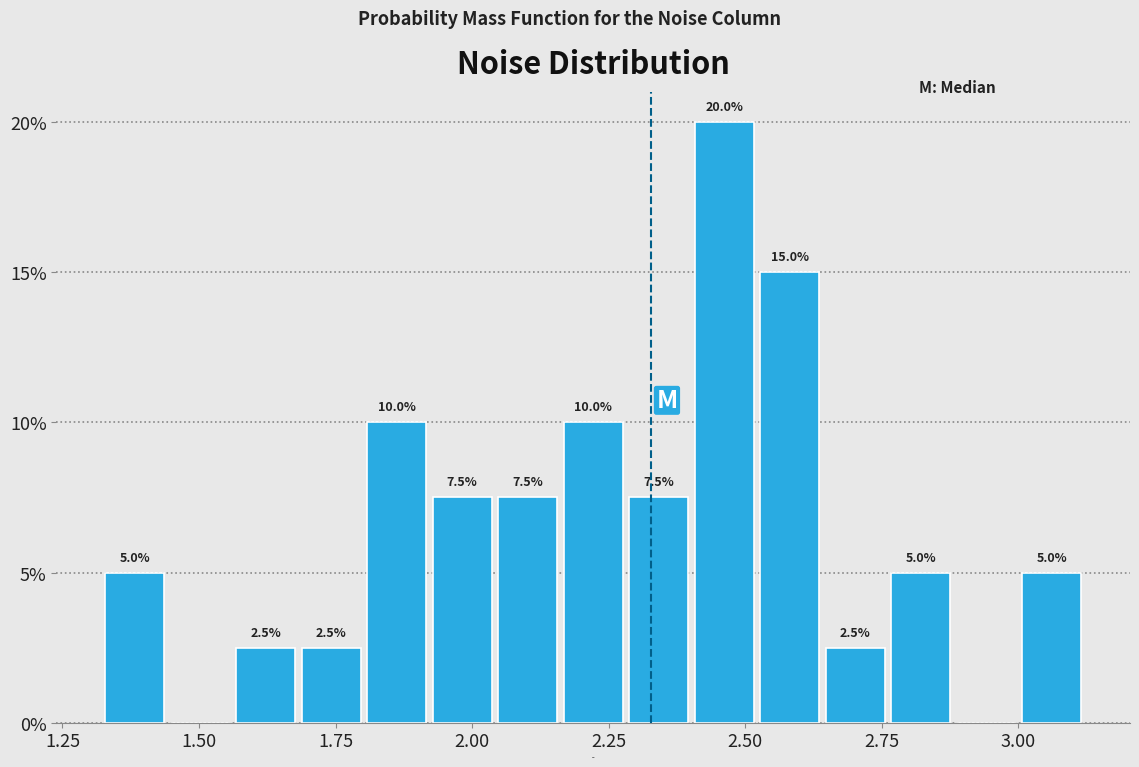

Read against the x-axis, roughly where is the centre of the tallest bar?

2.45